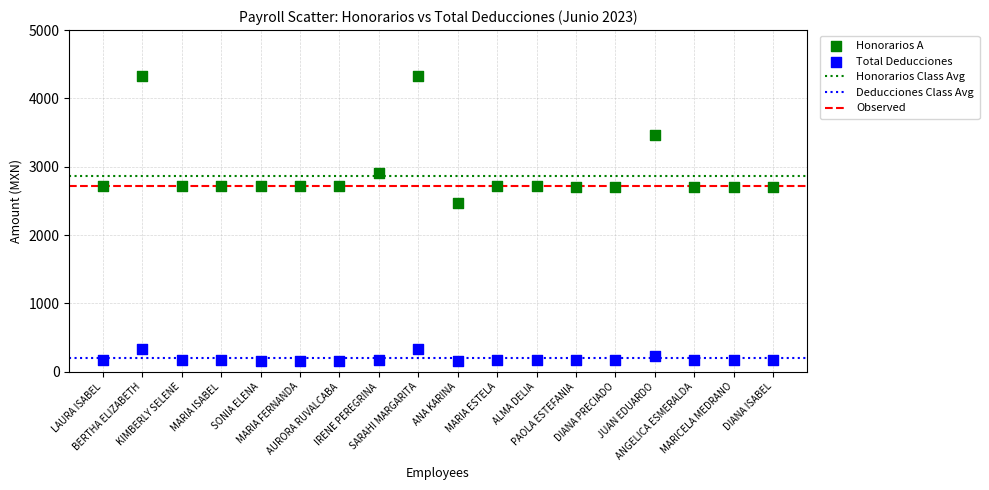

Which series contains the highest Y value?

Honorarios A